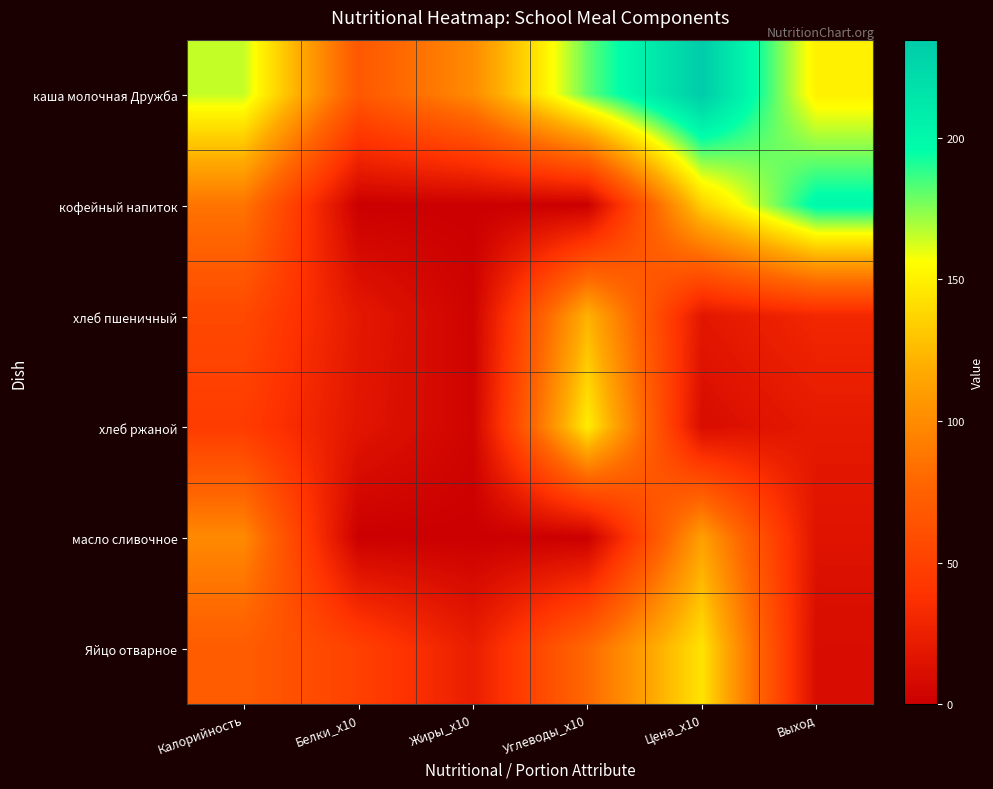

Rank the series at Цена_x10 from highest to lowest value.

каша молочная Дружба, Яйцо отварное, кофейный напиток, масло сливочное, хлеб пшеничный, хлеб ржаной